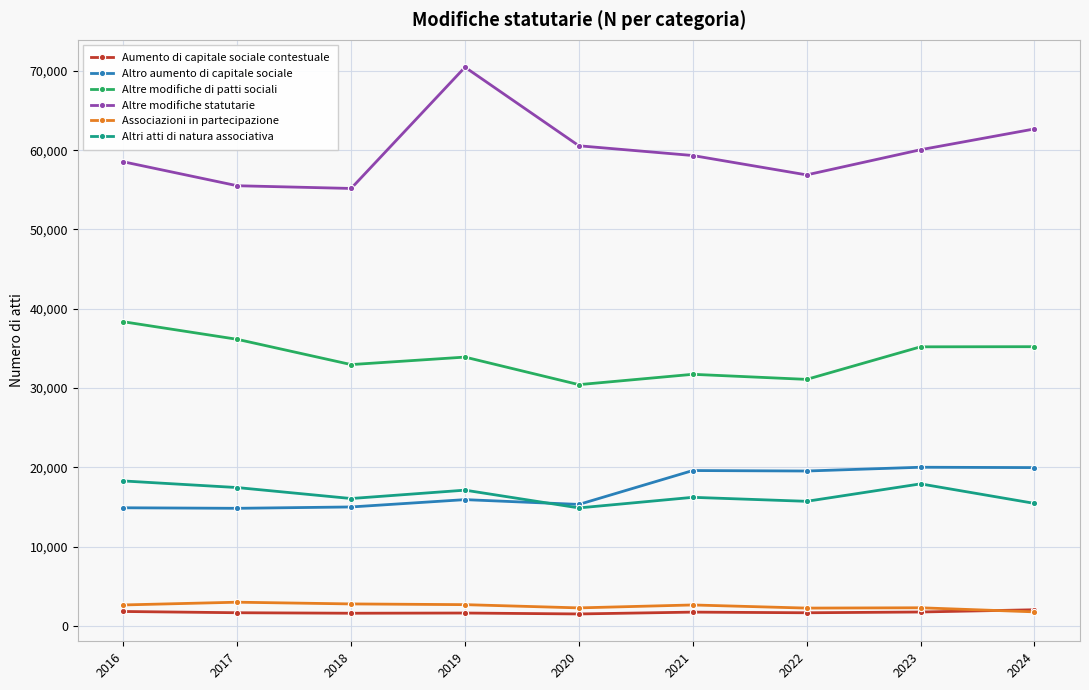

What is the value of the Altri atti di natura associativa point at the 5th from the left?

14875